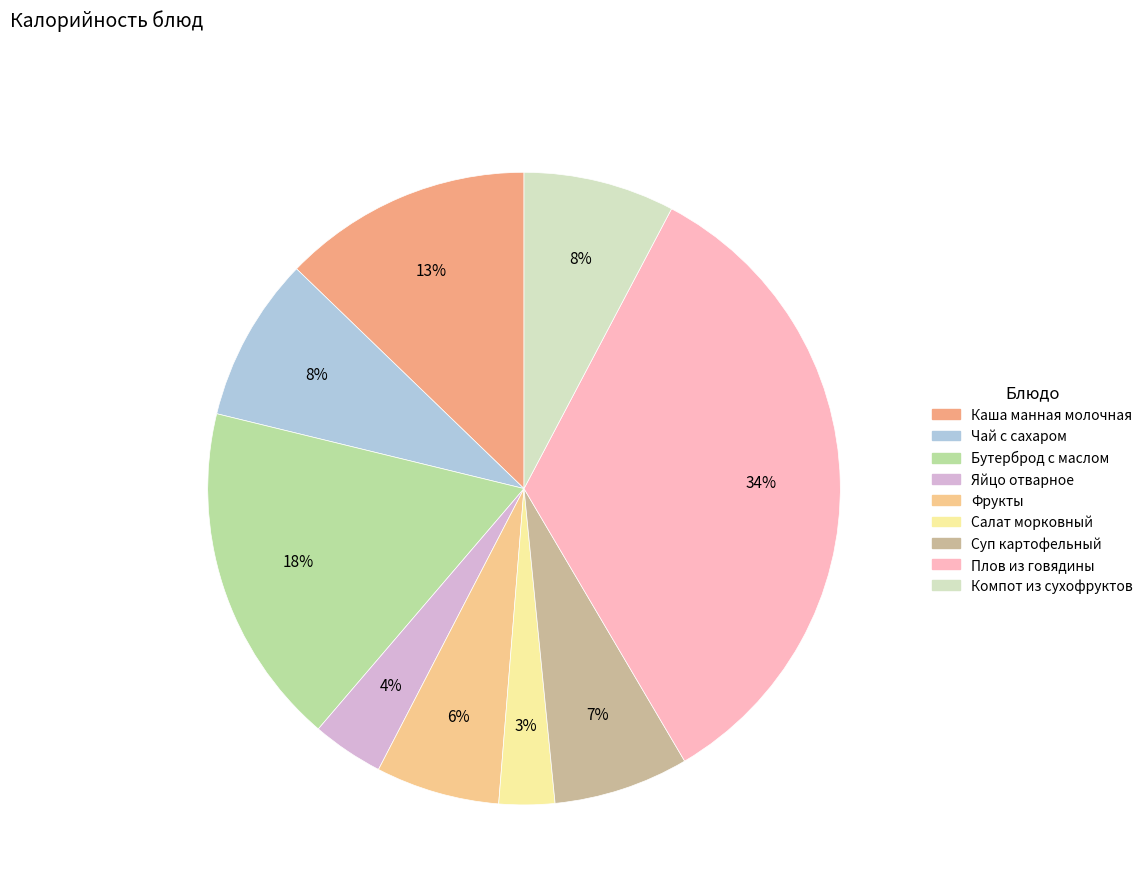

Which slice is the smallest?

Салат морковный